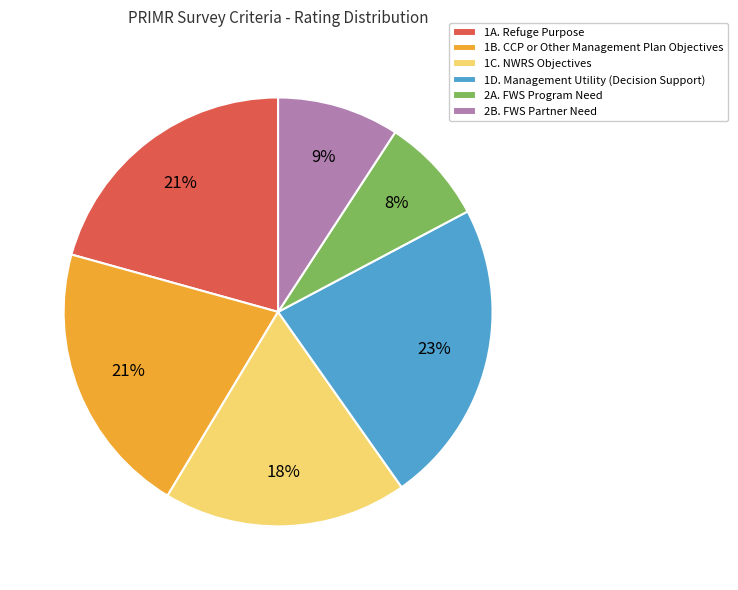

To the nearest percent, what is the average slice percentage?

17%